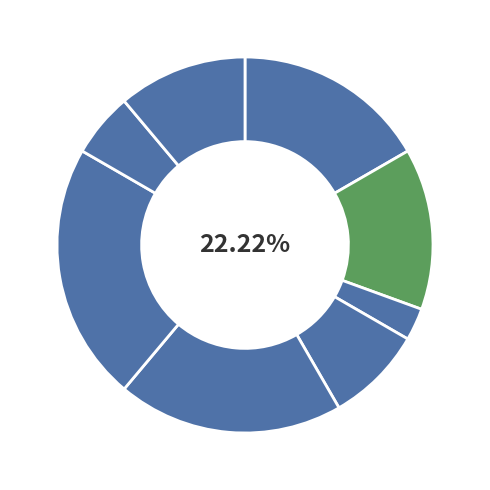

To the nearest percent, what is the average slice percentage?

12%